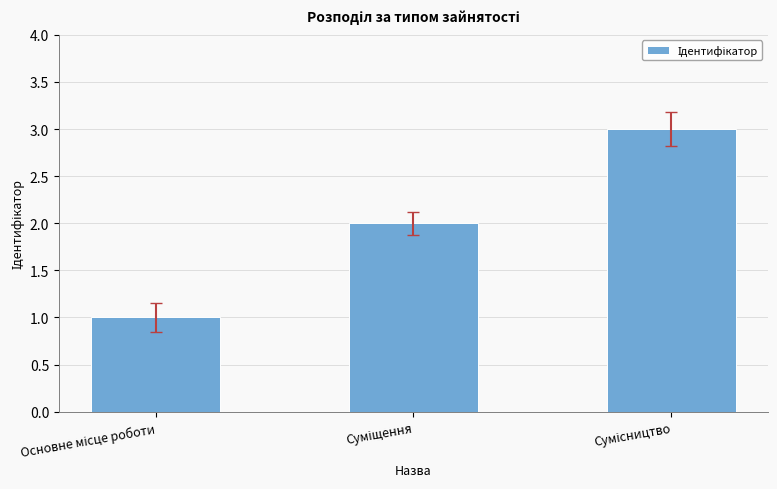

What is the maximum value shown in the chart?

3